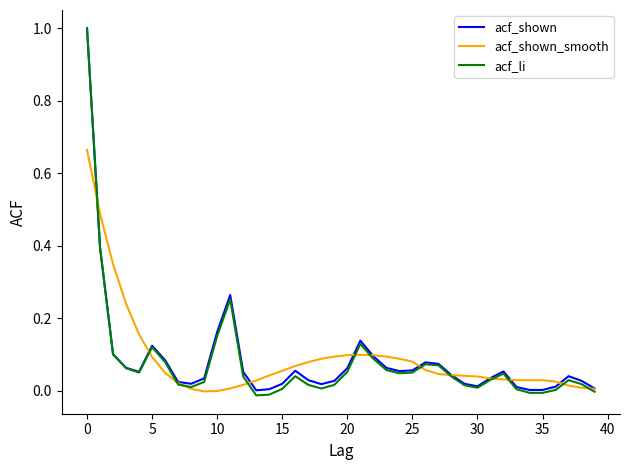

What is the greatest value displayed?

1.0